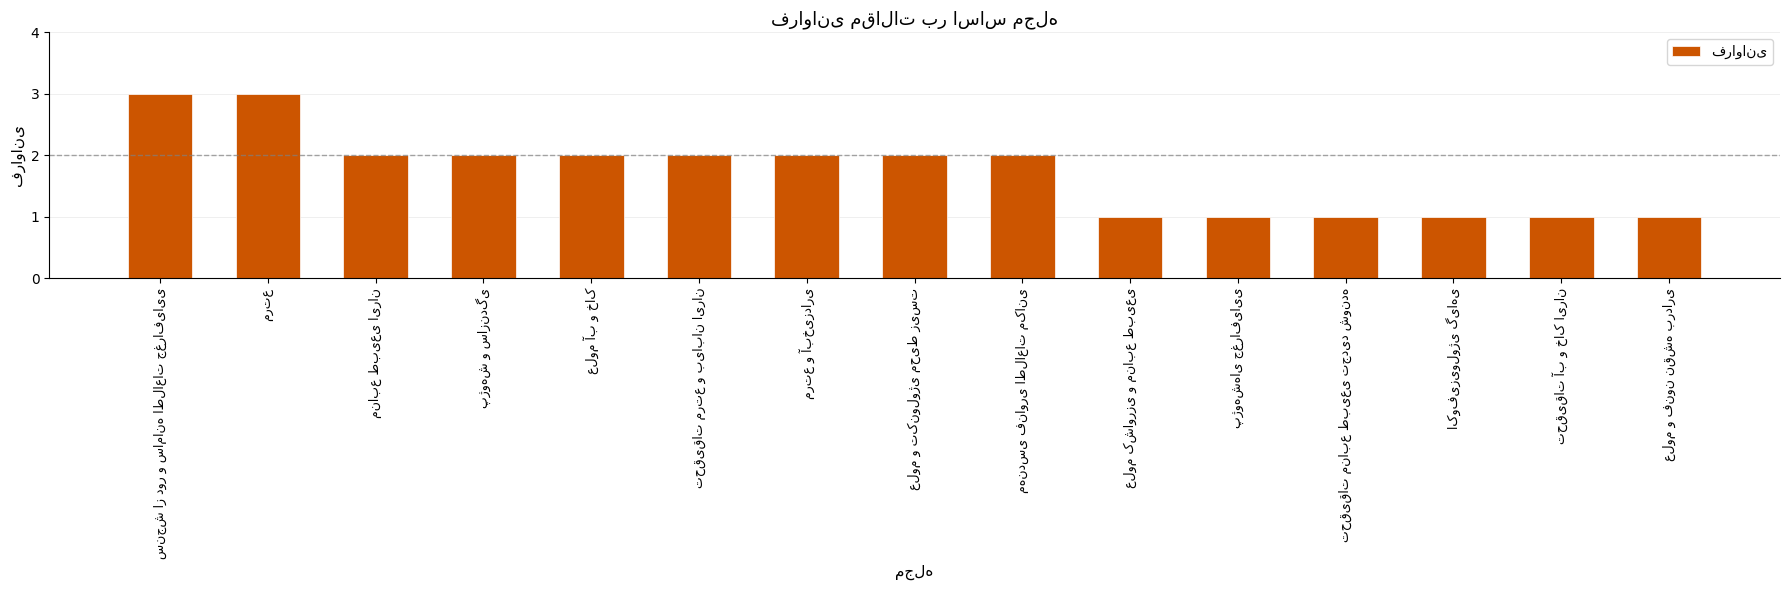

What is the maximum value shown in the chart?

3